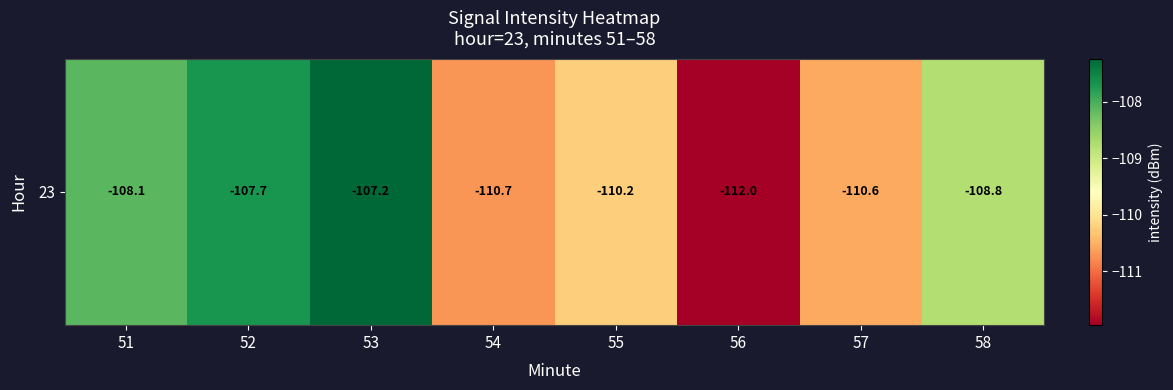

Which label corresponds to the largest value in the chart?

53